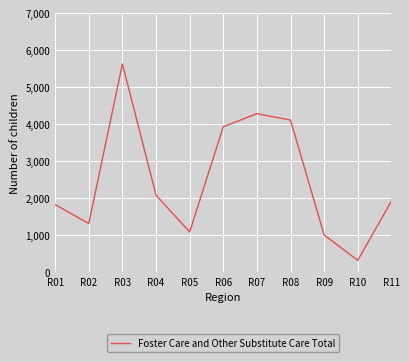

What is the average value?

2506